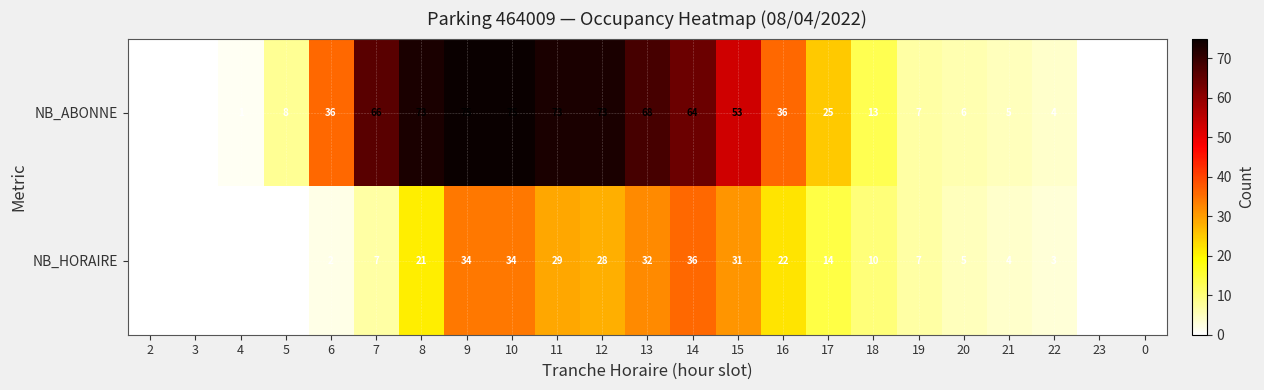

Is it true that NB_HORAIRE equals 0 at 23?

True